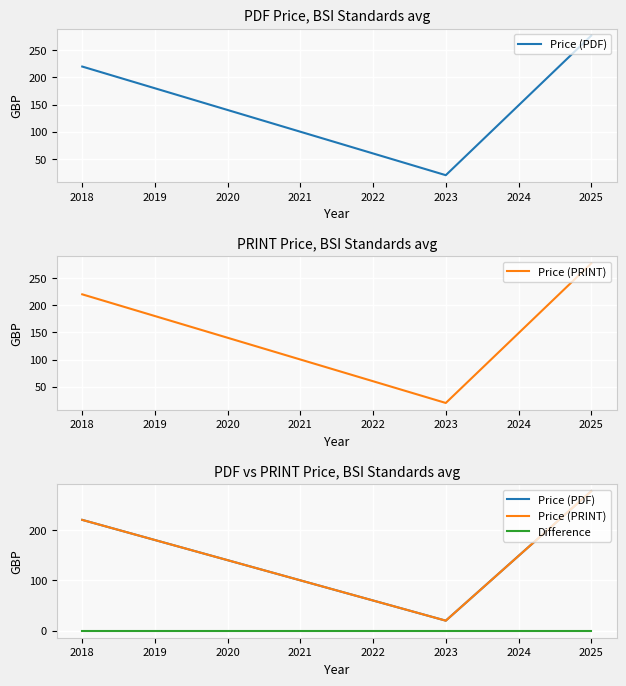

What is the maximum value shown in the chart?

276.9